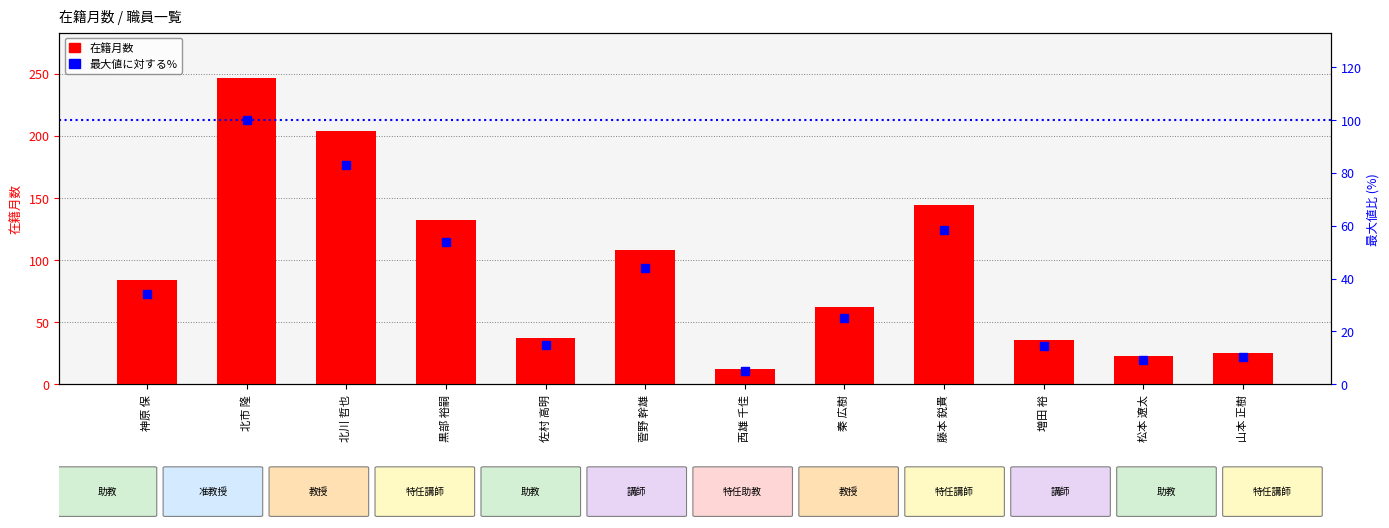

How many categories are shown in the chart?

12